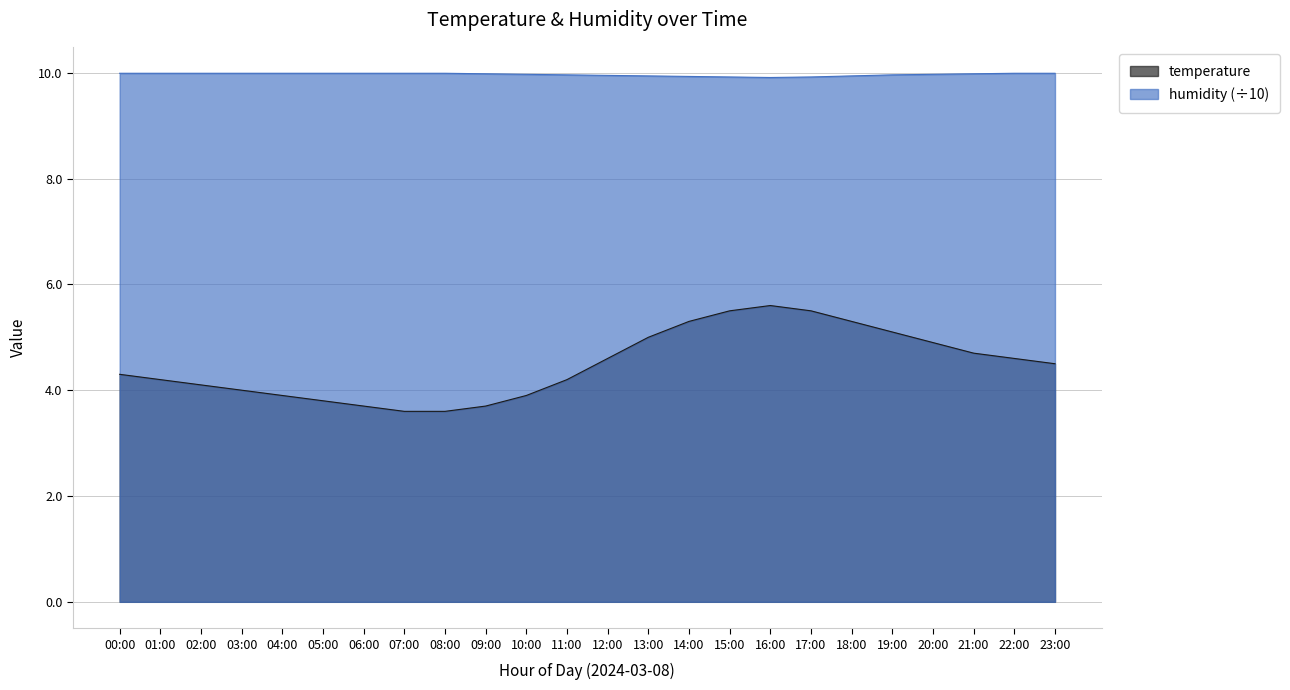

At which category does the chart reach its peak across all series?

00:00